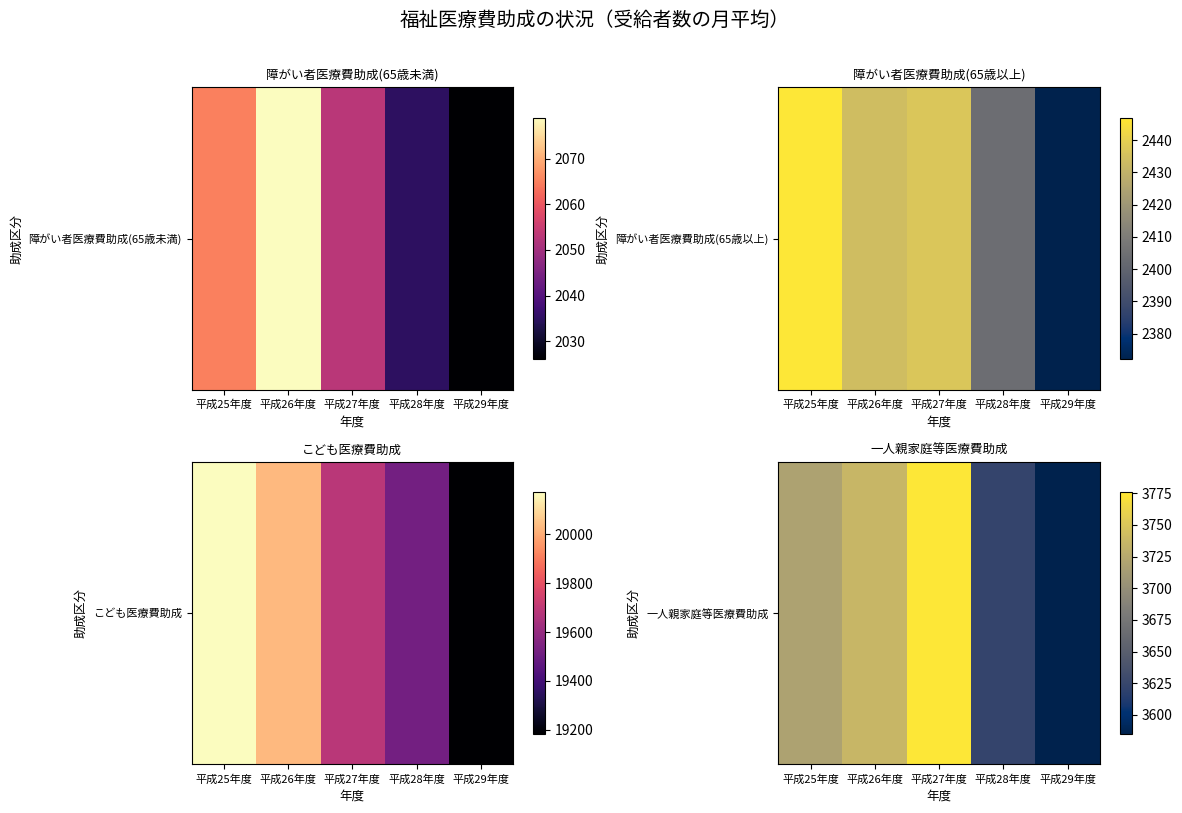

What is the difference between the second highest and second lowest values?

114